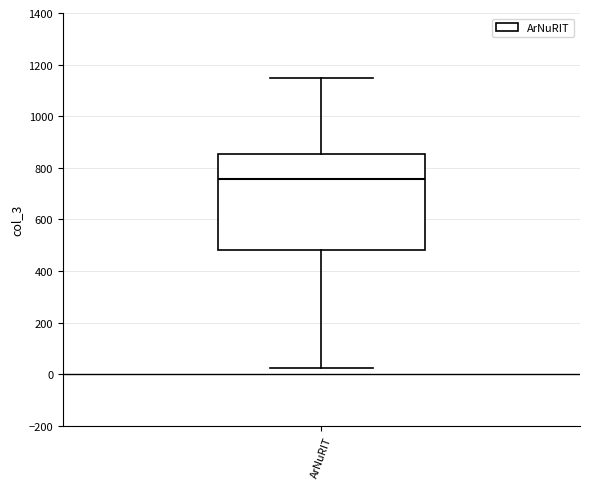

Read this box plot against the y-axis: the position of the median line, the range covered by the box, and the ends of both whiskers. The values are not printed on the chart, so give them approximately, as read against the axis.

median 760, box 480 to 860, whiskers 20 to 1140